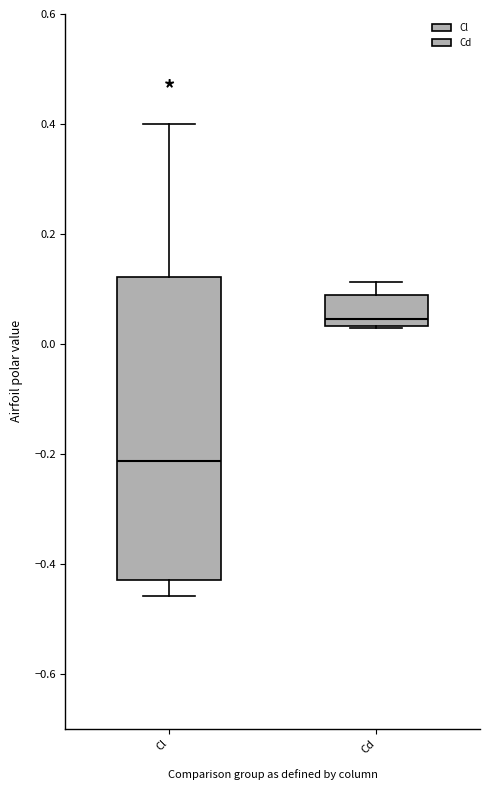

Where is the upper edge of the box for Cd on the y-axis? The values are not printed on the chart, so give them approximately, as read against the axis.

0.08